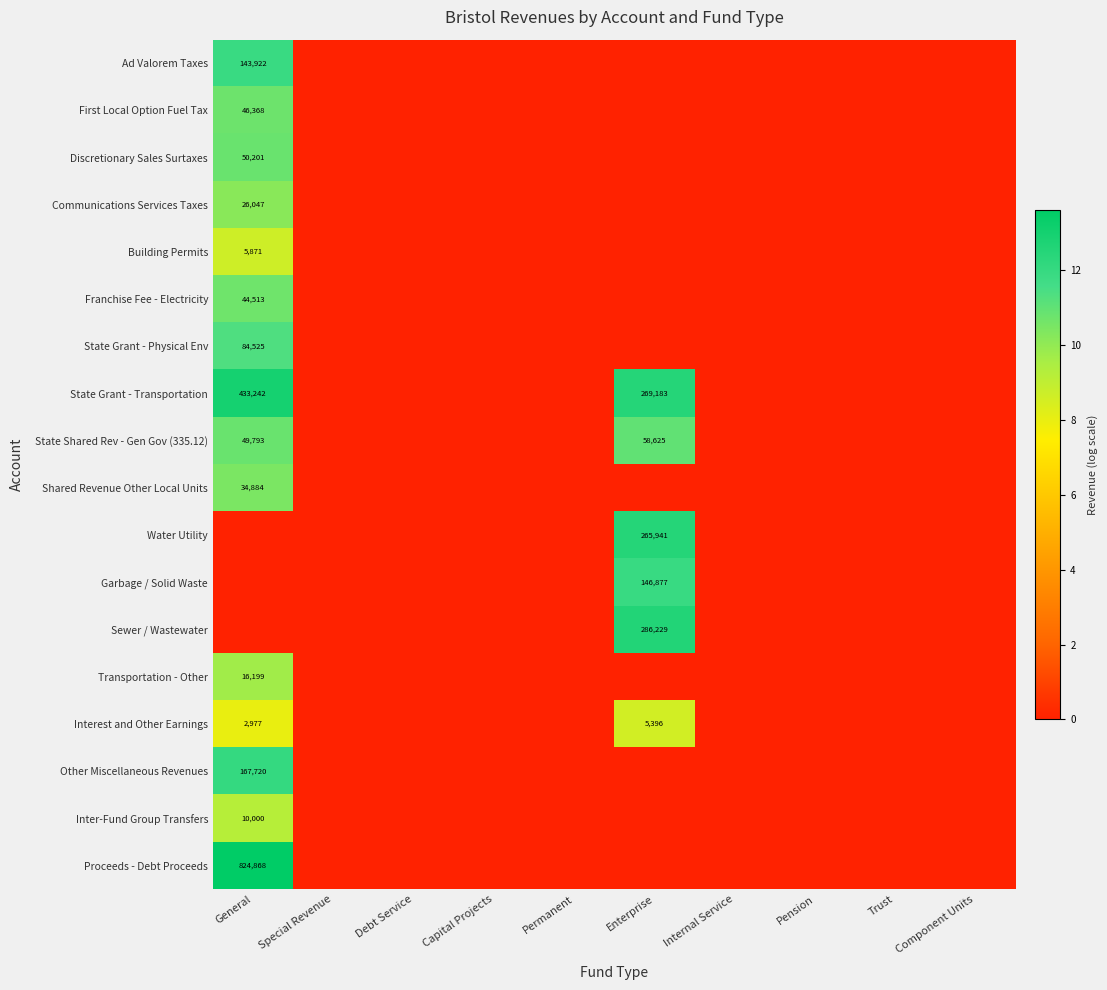

Rank the series by their maximum value, from highest to lowest.

Proceeds - Debt Proceeds, State Grant - Transportation, Sewer / Wastewater, Water Utility, Other Miscellaneous Revenues, Garbage / Solid Waste, Ad Valorem Taxes, State Grant - Physical Env, State Shared Rev - Gen Gov (335.12), Discretionary Sales Surtaxes, First Local Option Fuel Tax, Franchise Fee - Electricity, Shared Revenue Other Local Units, Communications Services Taxes, Transportation - Other, Inter-Fund Group Transfers, Building Permits, Interest and Other Earnings